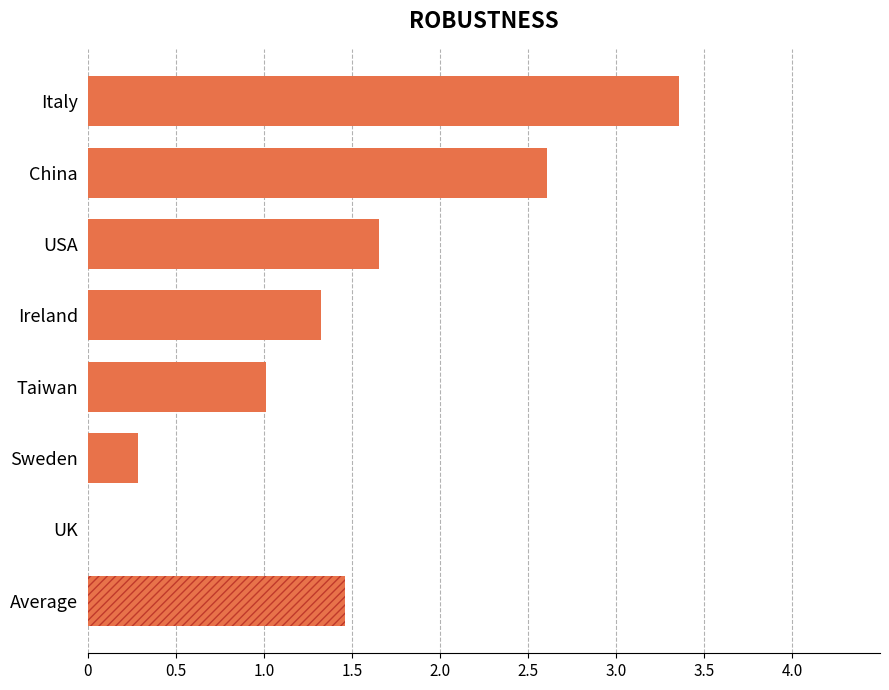

What is the change in value from China to Italy?

+0.7